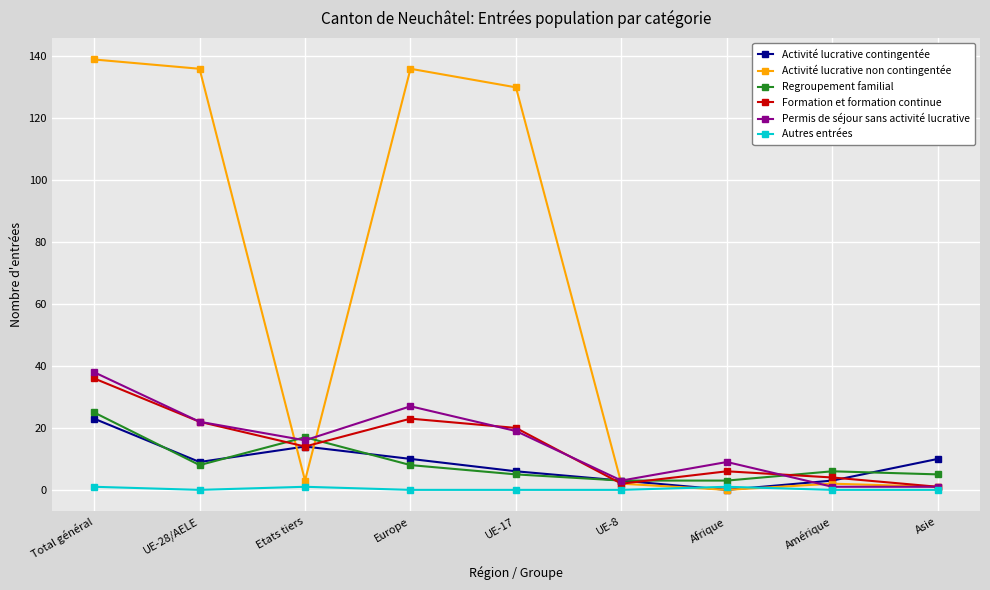

The value of Activité lucrative non contingentée at Etats tiers is 3. True or false?

True